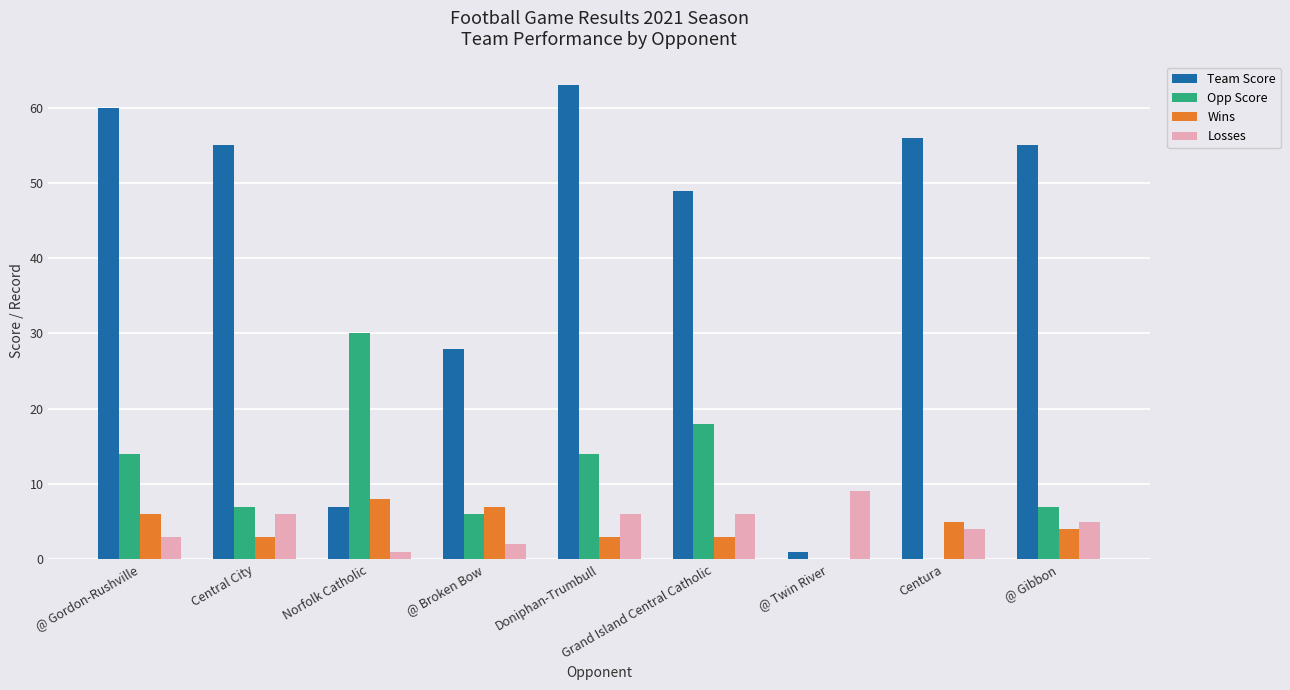

What is the maximum value shown in the chart?

63